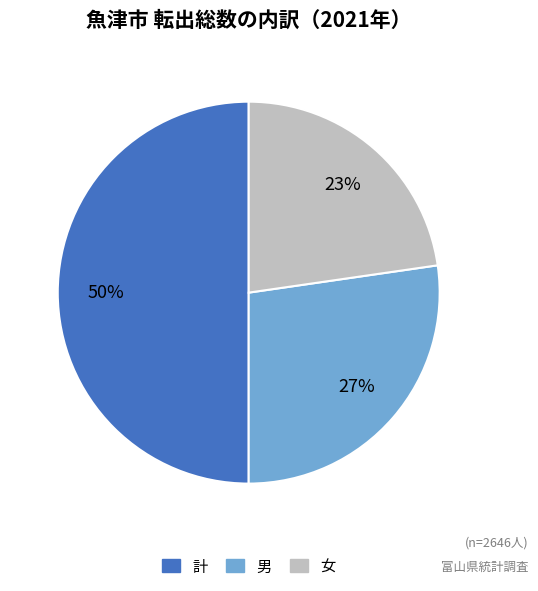

What is the largest slice in the pie chart?

計